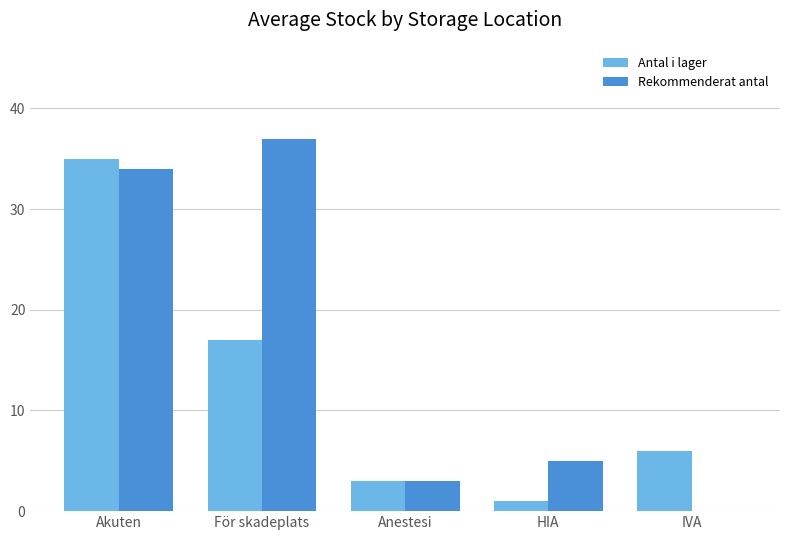

Reading left to right, extract all data points from this chart.

Antal i lager: 35	17	3	1	6
Rekommenderat antal: 34	37	3	5	0